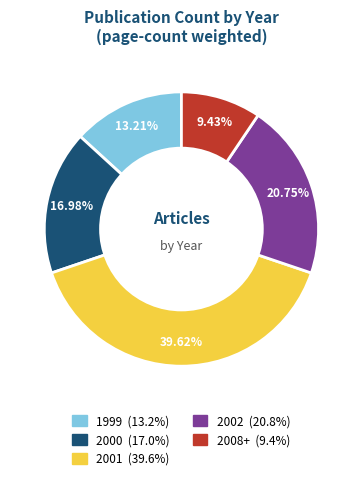

Is there any slice that represents more than half of the pie?

No